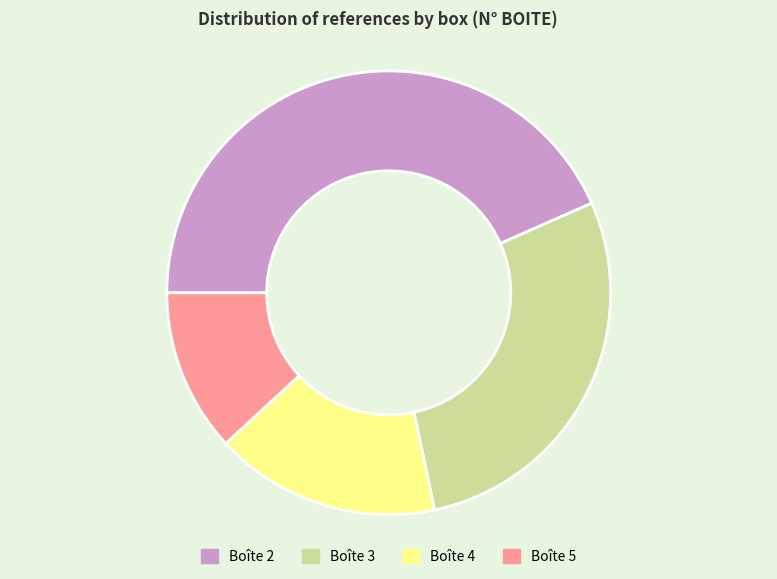

What is the ratio of the value at Boîte 3 to the value at Boîte 4?

1.7